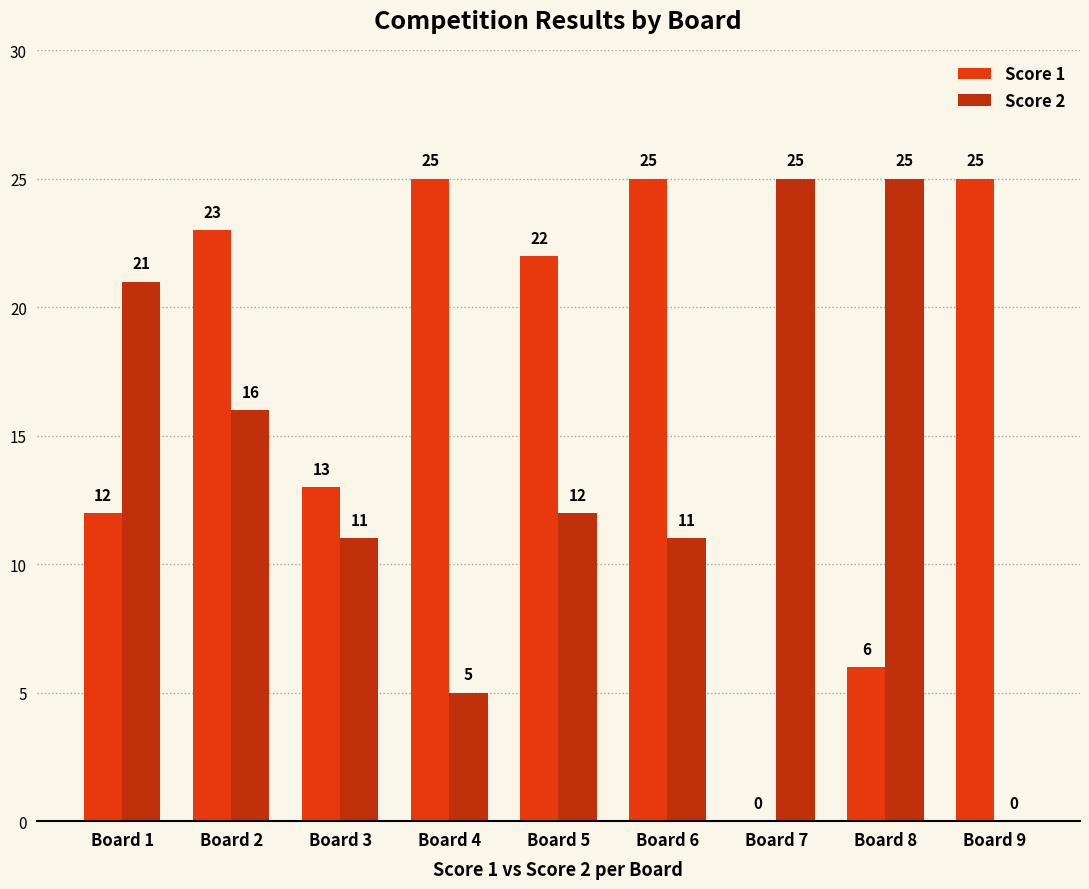

What is the maximum value shown in the chart?

25